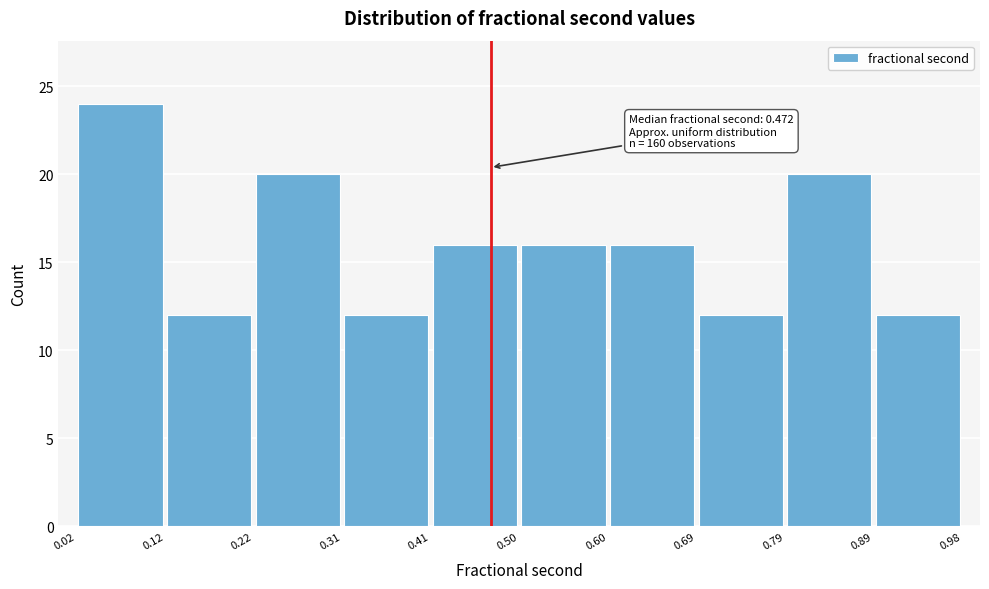

Over which range of the x-axis is the bar tallest?

0.02 to 0.12